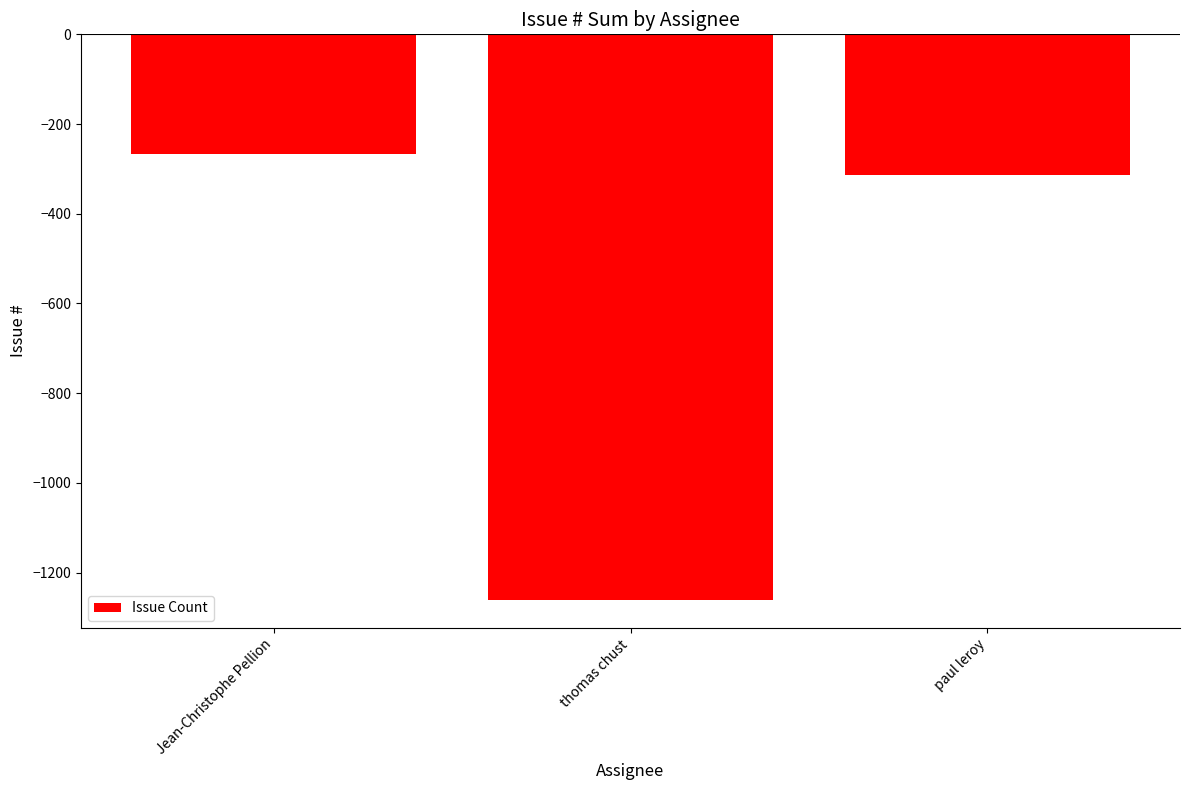

Is it true that the value at thomas chust is -743?

False